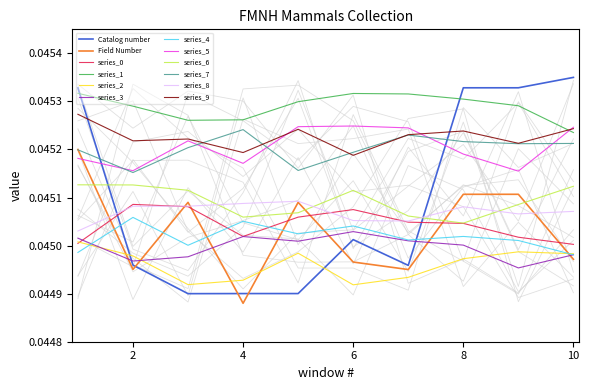

At which label does series_1 reach its minimum?

10